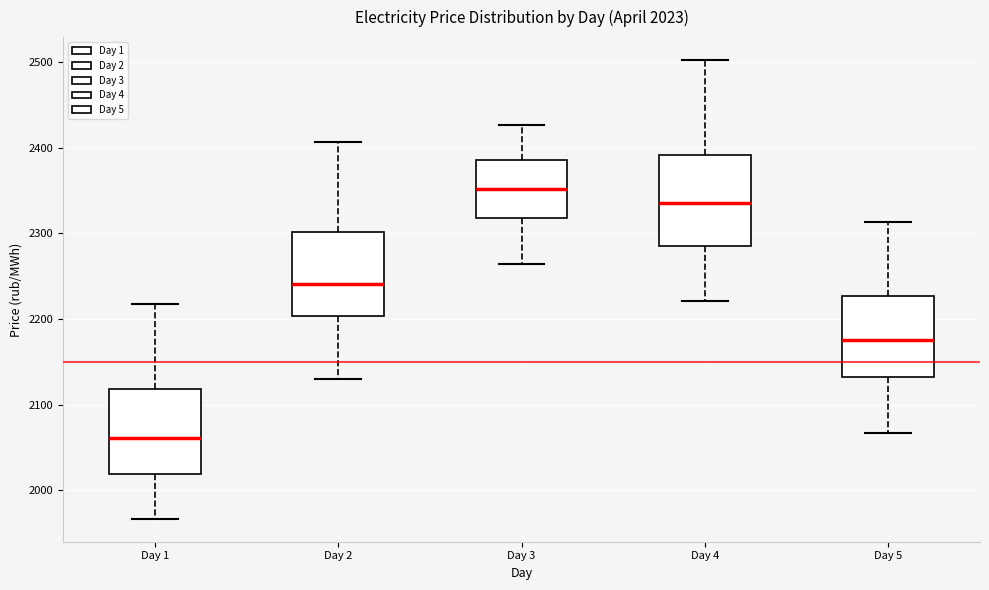

Which box's median line is the highest?

Day 3